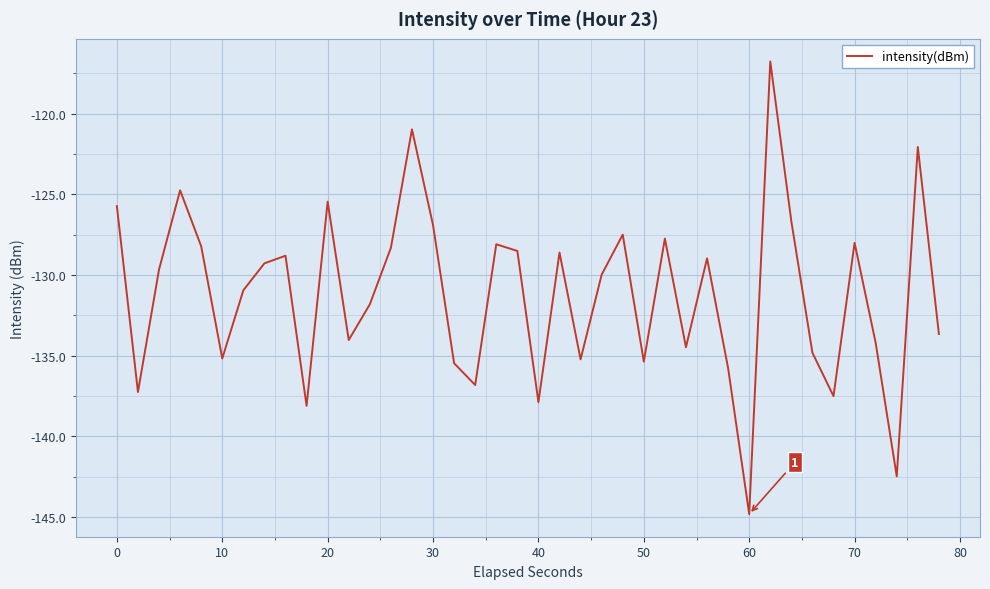

What is the smallest value displayed?

-144.8